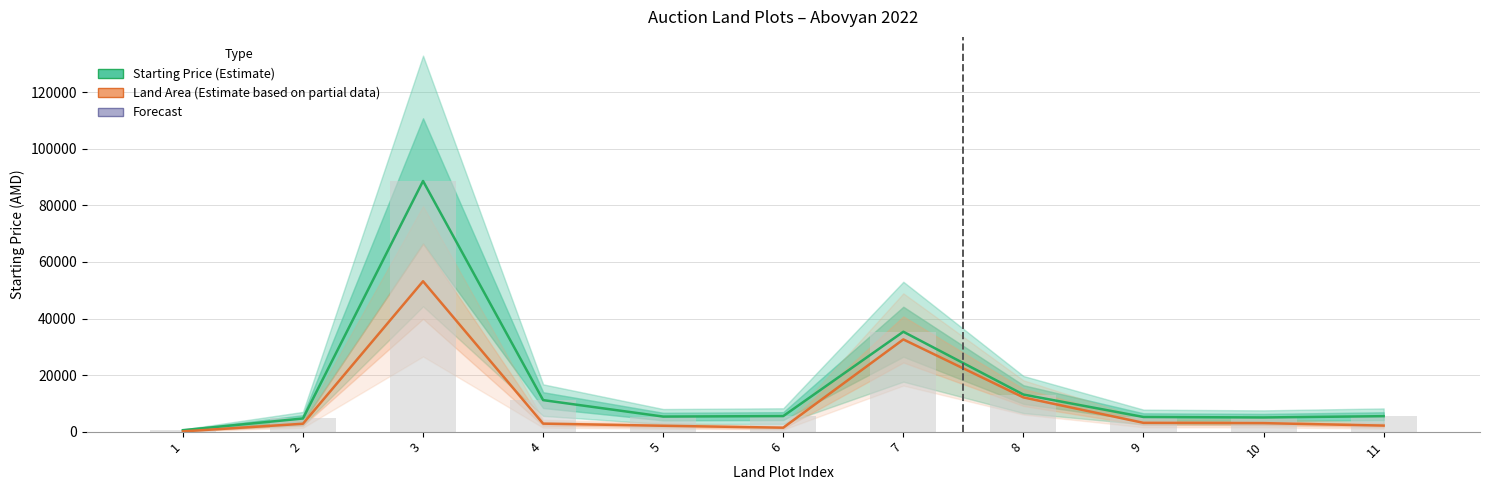

The value of Starting Price at 3 is 28582.7. True or false?

False